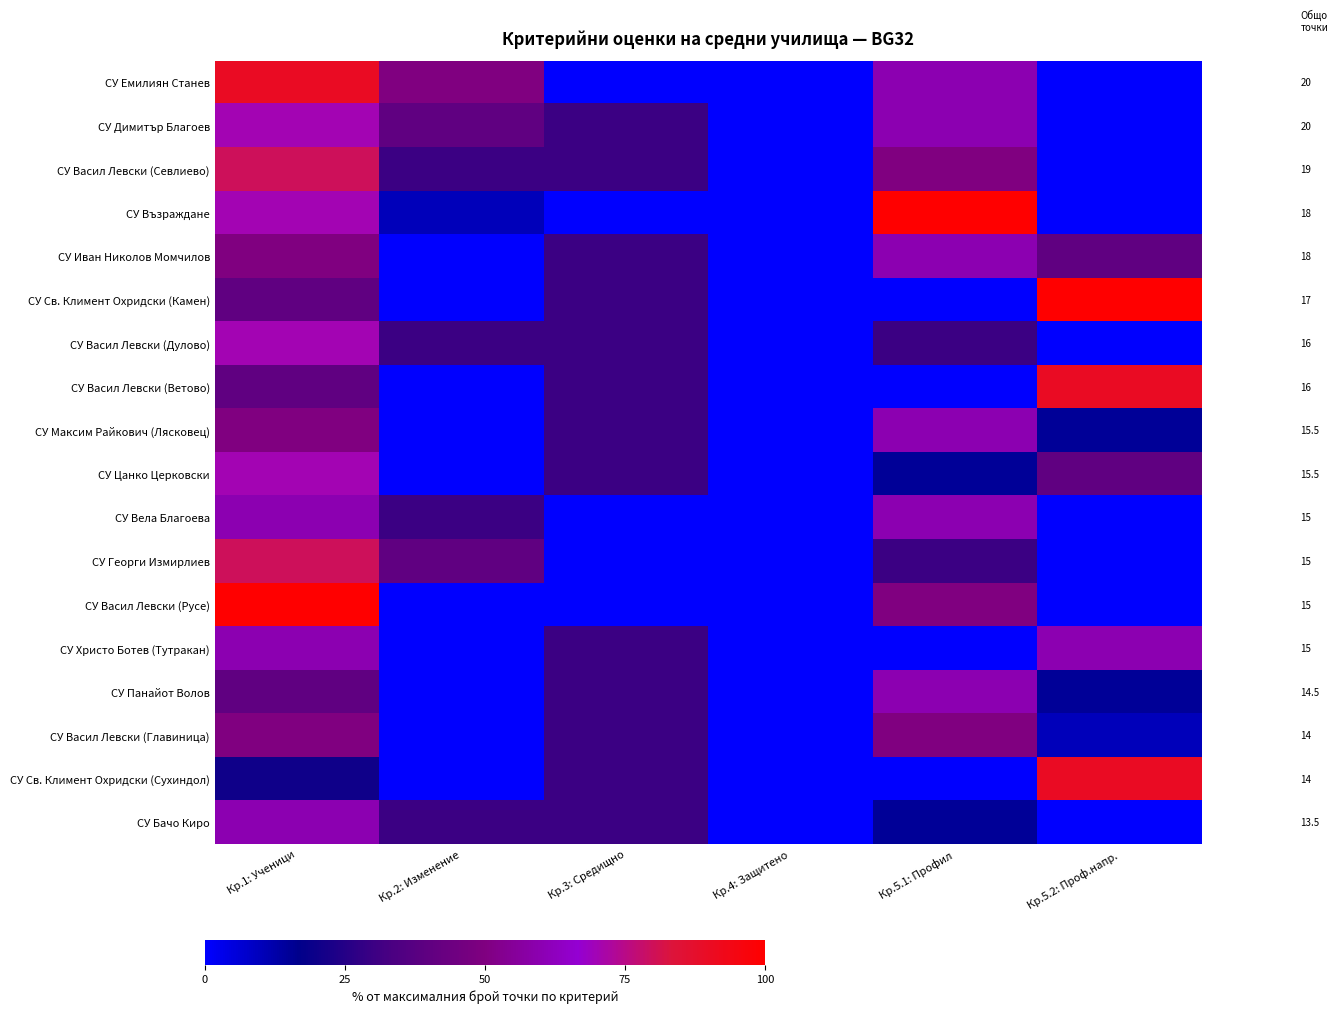

The value of СУ Емилиян Станев at Кр.5.2: Проф.напр. is -36. True or false?

False